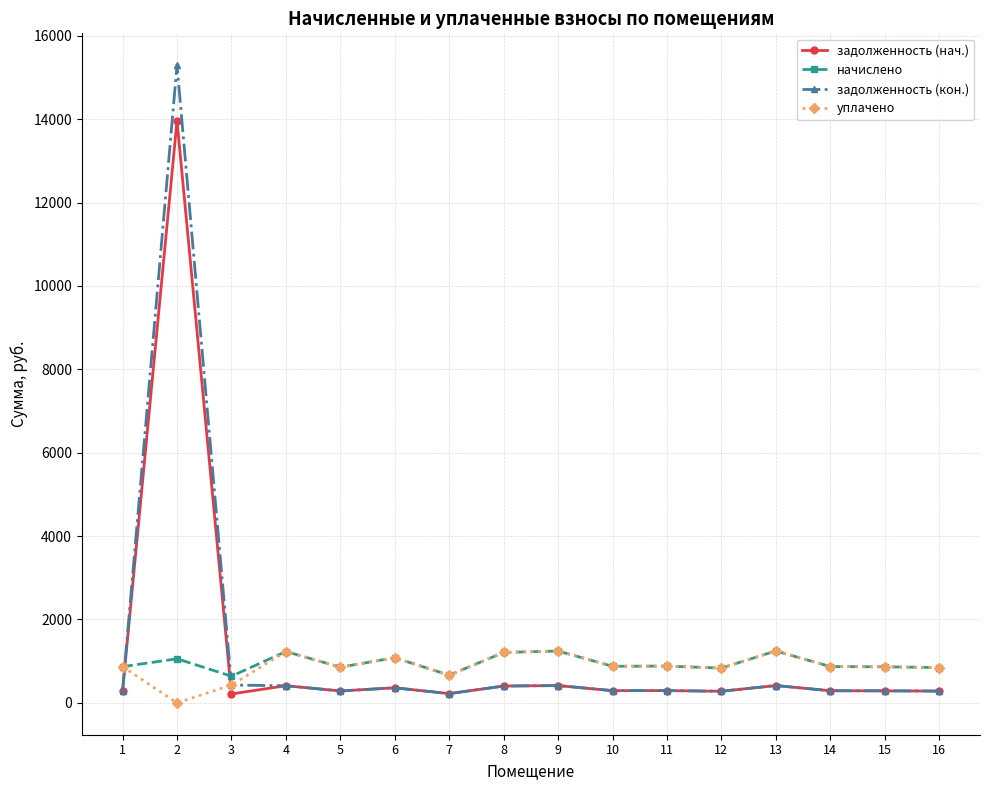

How many intersections are there between задолженность (кон.) and начислено?

2